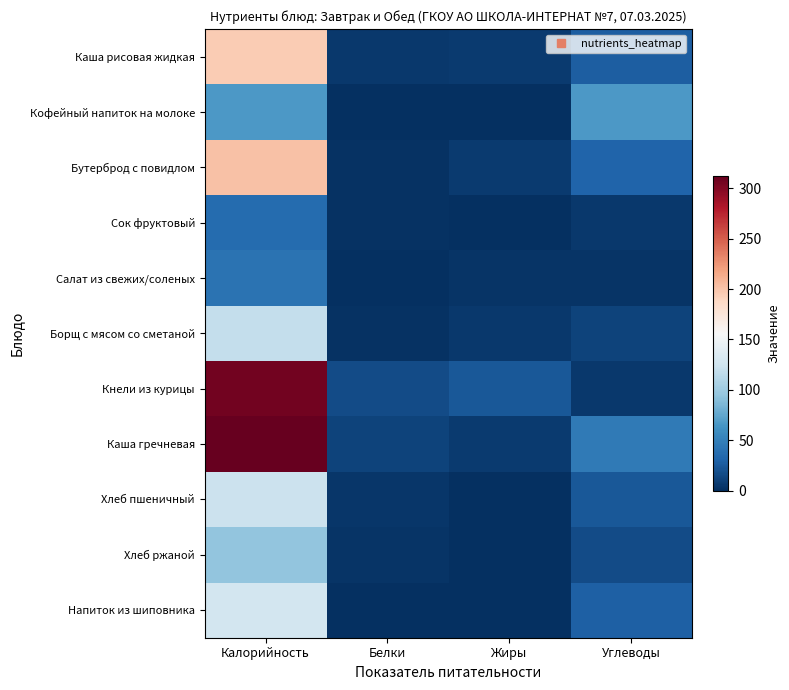

Reading left to right, transcribe all the data shown in this chart.

Каша рисовая жидкая: Калорийность=196	Белки=5	Жиры=7	Углеводы=28
Кофейный напиток на молоке: Калорийность=67	Белки=1	Жиры=1	Углеводы=67
Бутерброд с повидлом: Калорийность=202	Белки=2	Жиры=7	Углеводы=31
Сок фруктовый: Калорийность=36	Белки=2	Жиры=0	Углеводы=6
Салат из свежих/соленых: Калорийность=41	Белки=1	Жиры=3	Углеводы=3
Борщ с мясом со сметаной: Калорийность=119	Белки=2	Жиры=6	Углеводы=12
Кнели из курицы: Калорийность=306	Белки=17	Жиры=24	Углеводы=6
Каша гречневая: Калорийность=312	Белки=11	Жиры=7	Углеводы=46
Хлеб пшеничный: Калорийность=123	Белки=4	Жиры=1	Углеводы=24
Хлеб ржаной: Калорийность=95	Белки=3	Жиры=1	Углеводы=16
Напиток из шиповника: Калорийность=127	Белки=1	Жиры=0	Углеводы=29